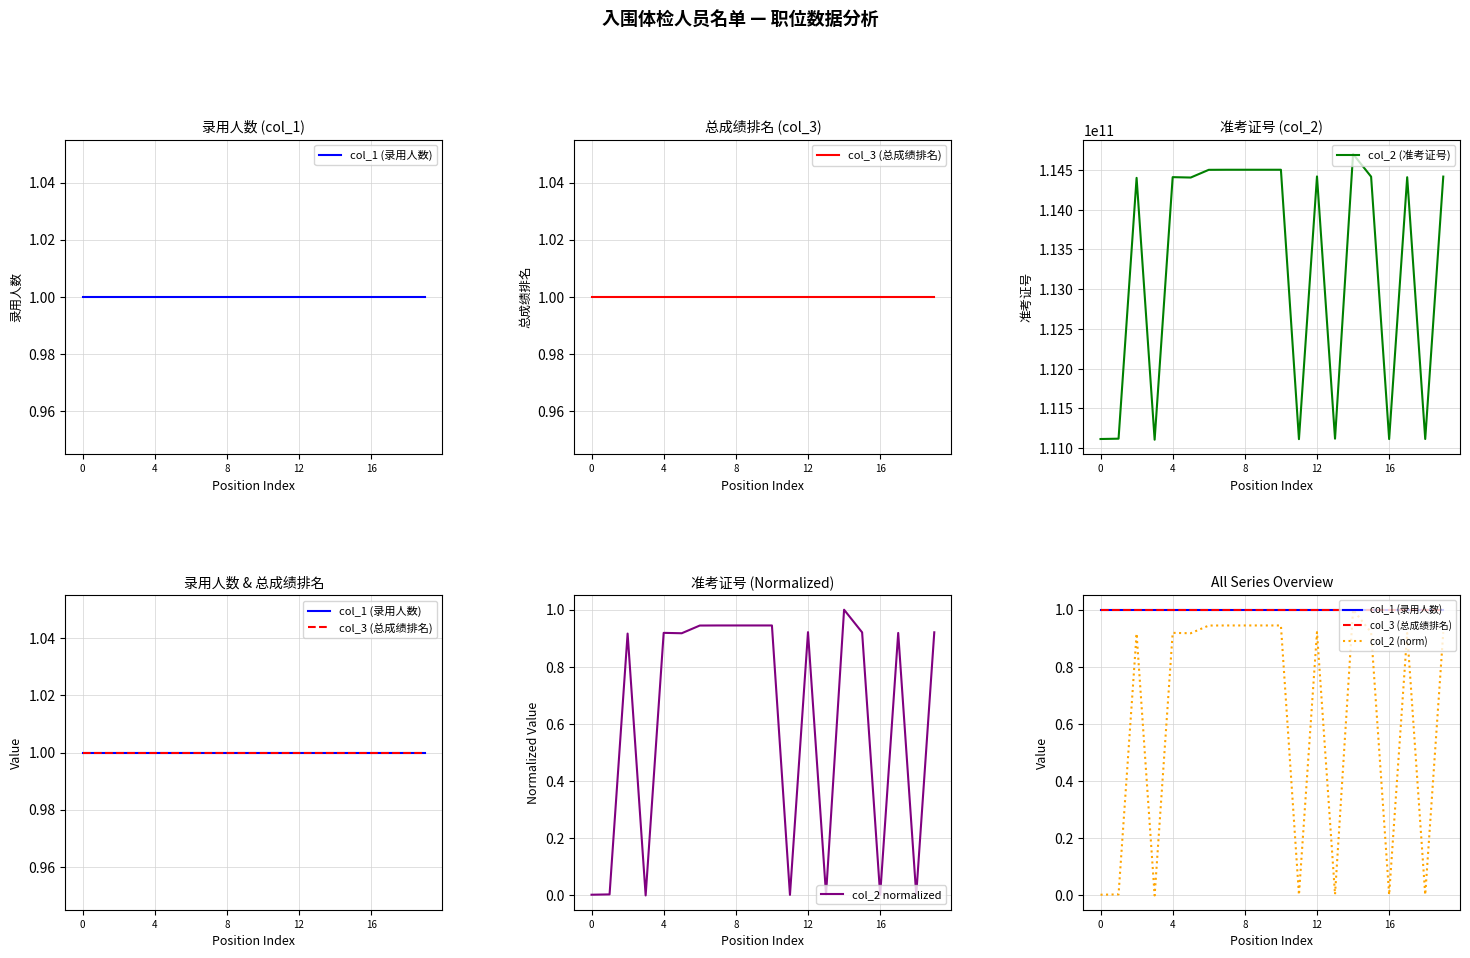

The value of col_2 (准考证号) at 0 is 111116025015. True or false?

True